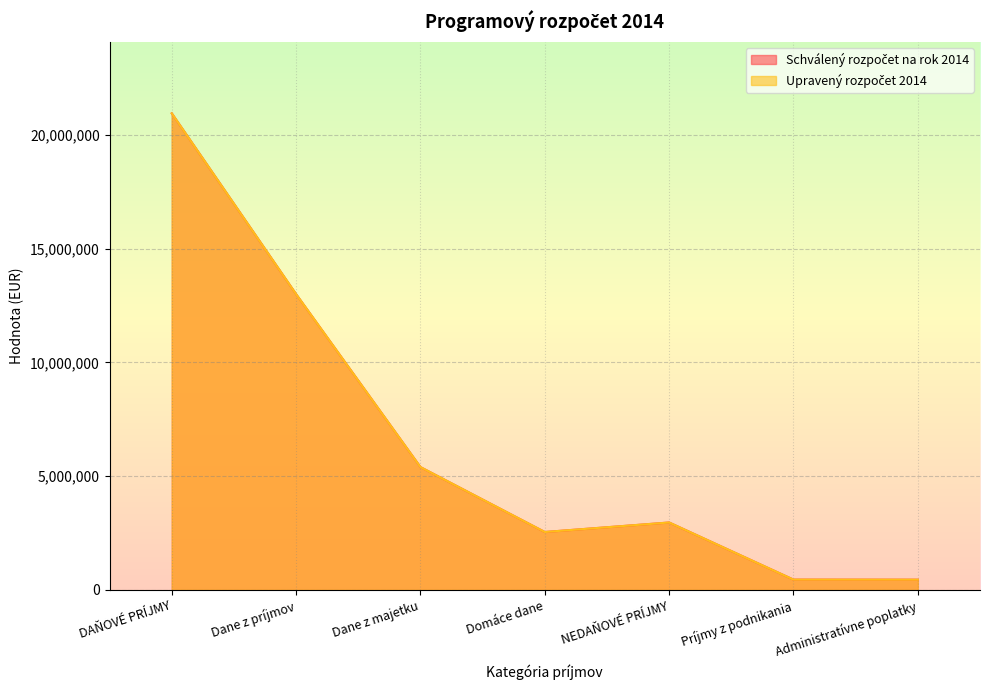

Between DAŇOVÉ PRÍJMY and Príjmy z podnikania, which series saw the biggest shift?

Schválený rozpočet na rok 2014